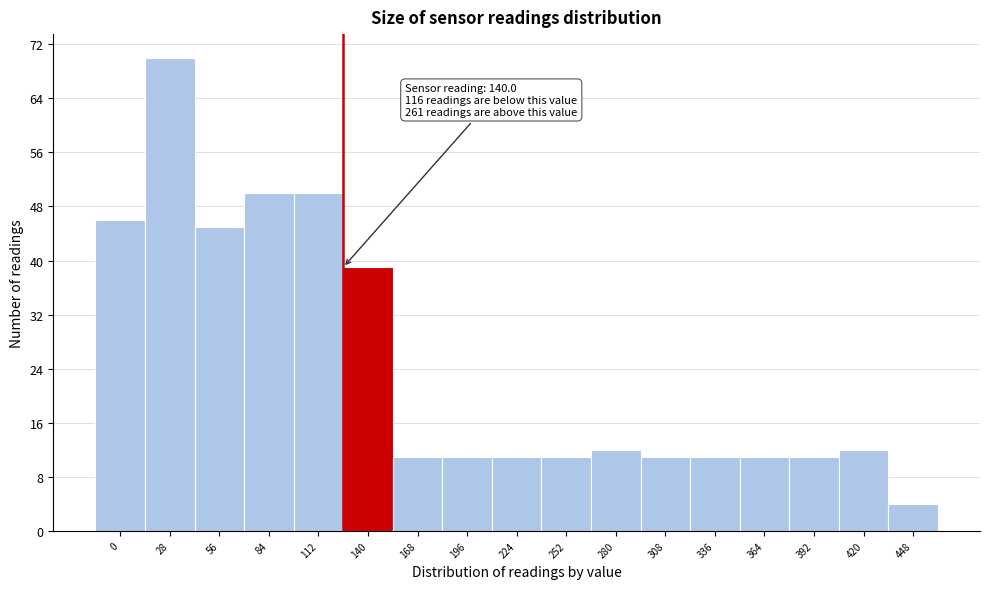

Reading left to right, what are all the values shown in this chart?

0=46	28=70	56=45	84=50	112=50	140=39	168=11	196=11	224=11	252=11	280=12	308=11	336=11	364=11	392=11	420=12	448=4